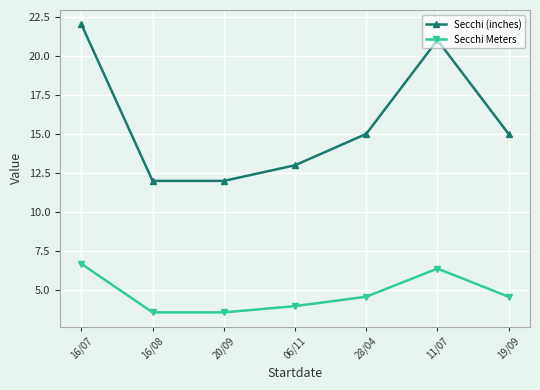

Which series has the widest spread of values?

Secchi (inches)